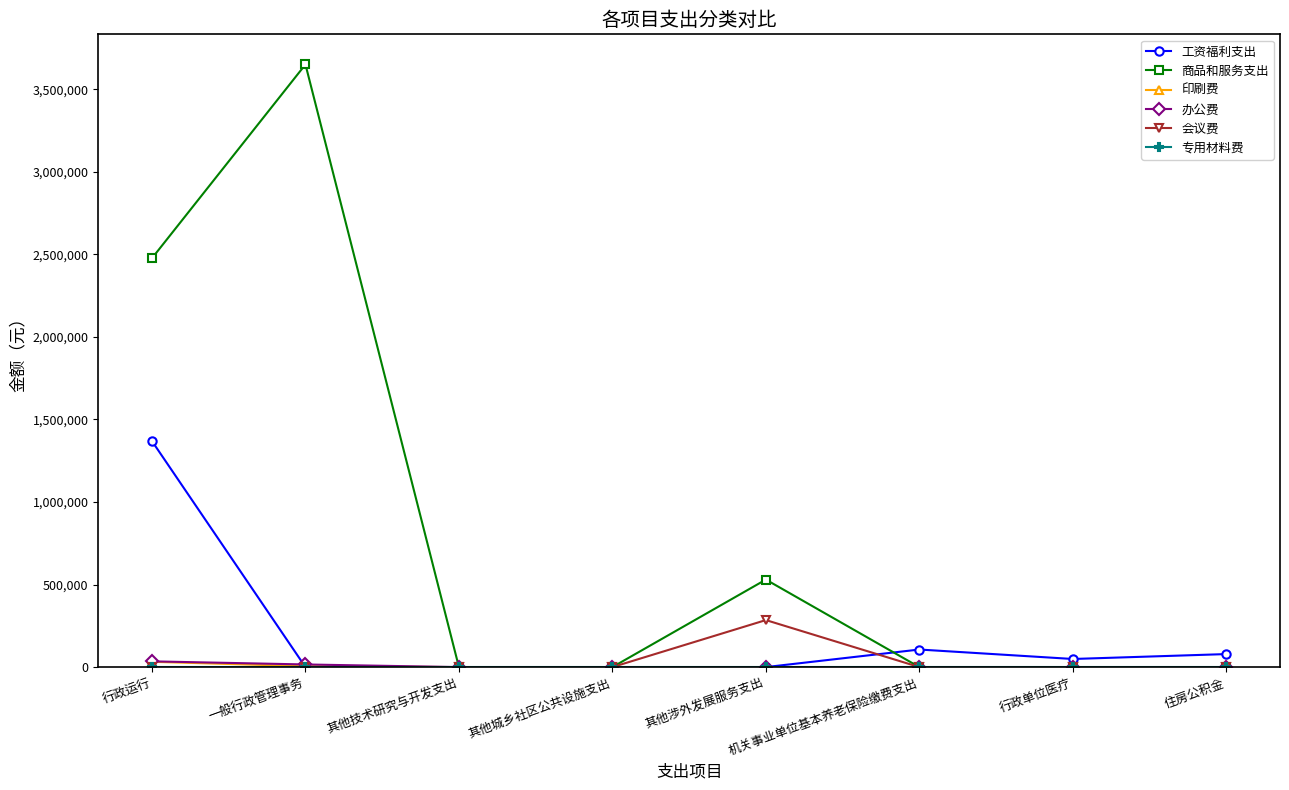

What is the label of the 8th point from the left?

住房公积金